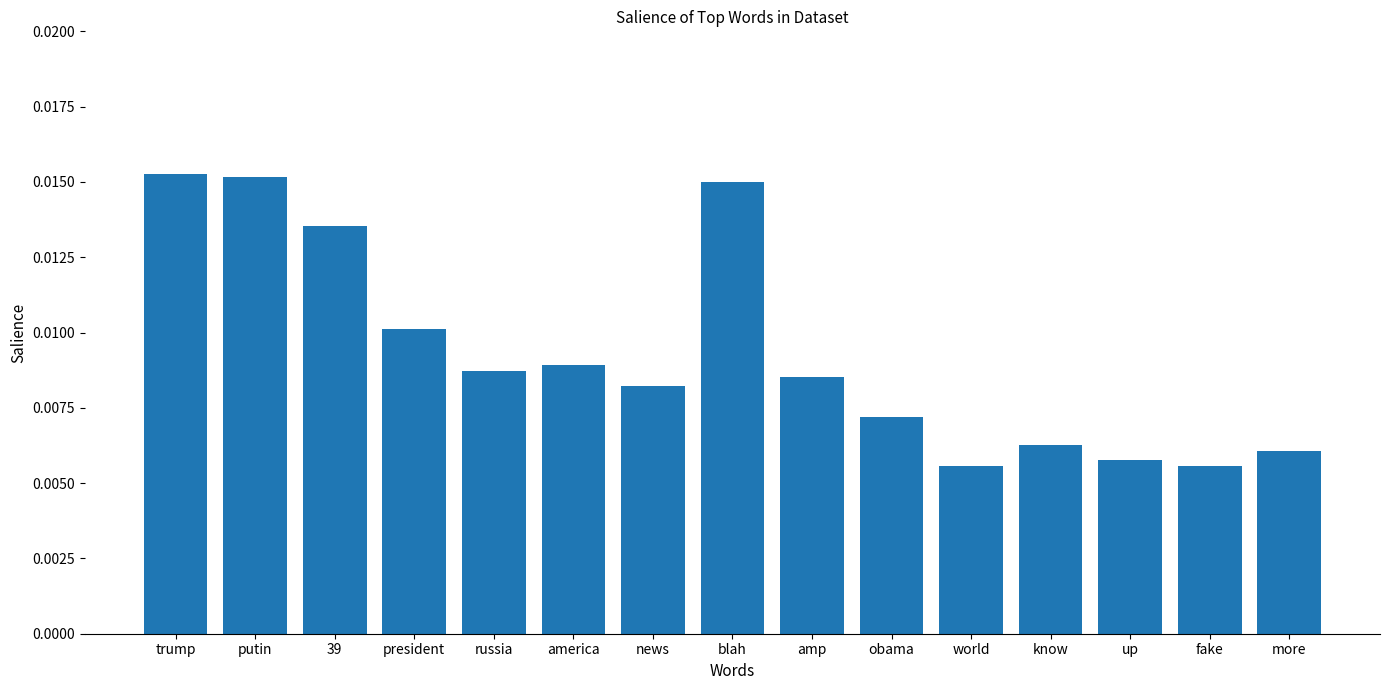

What position from the left is russia?

5